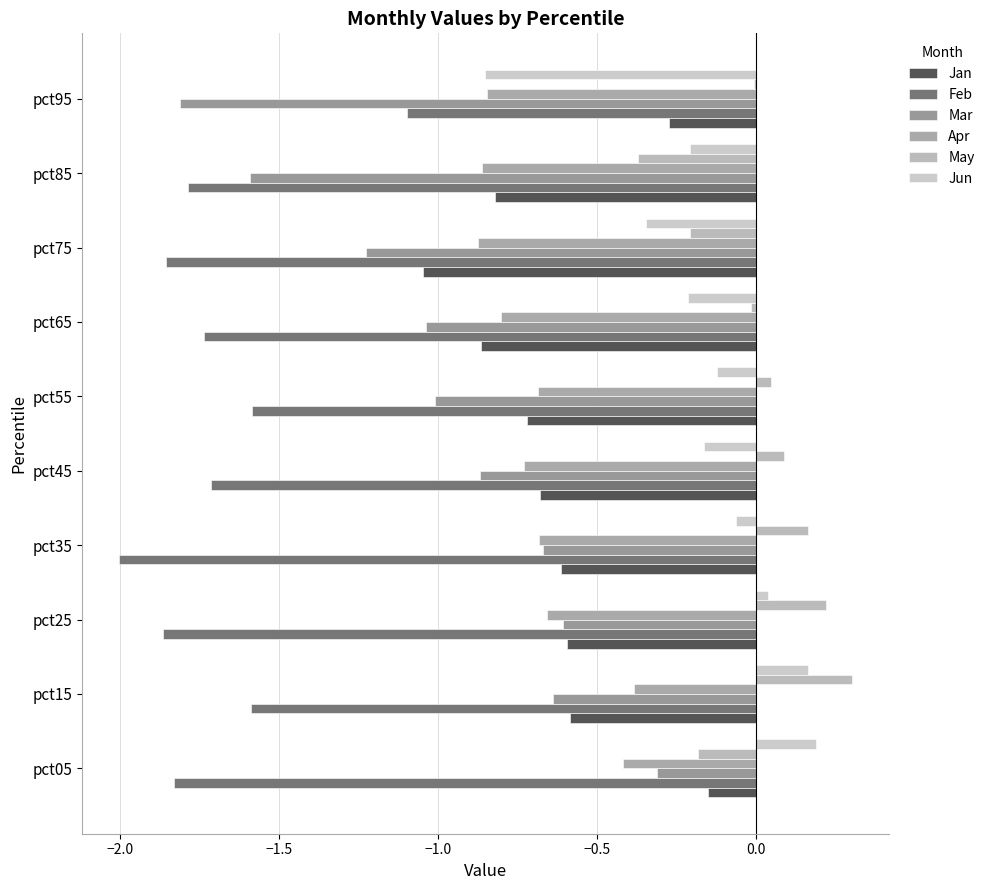

Count the number of data series in this chart.

6